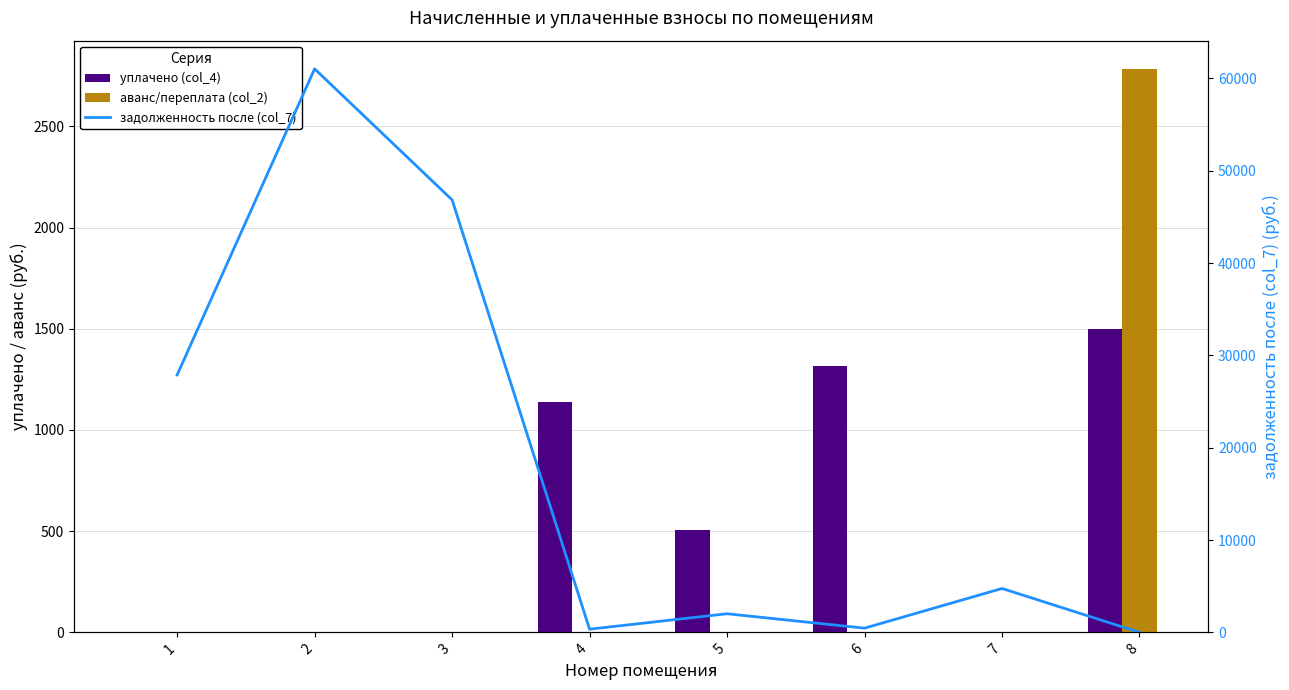

Is it true that уплачено (col_4) equals 1140.0 at 4?

True